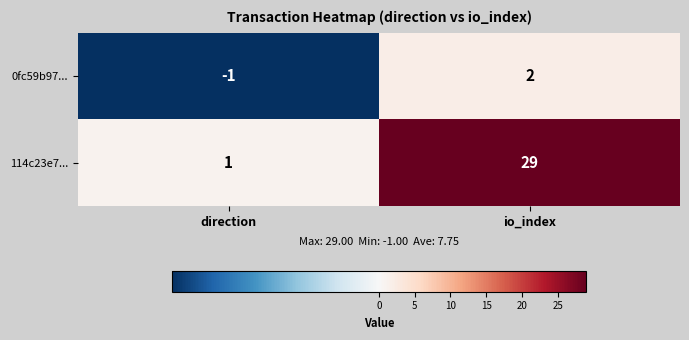

List the series in order of their overall mean, highest first.

114c23e7..., 0fc59b97...